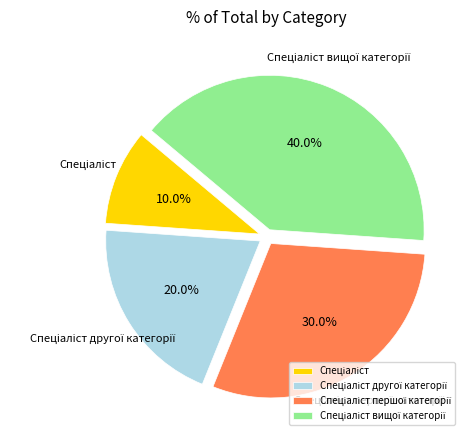

Is there a majority slice in this chart?

No